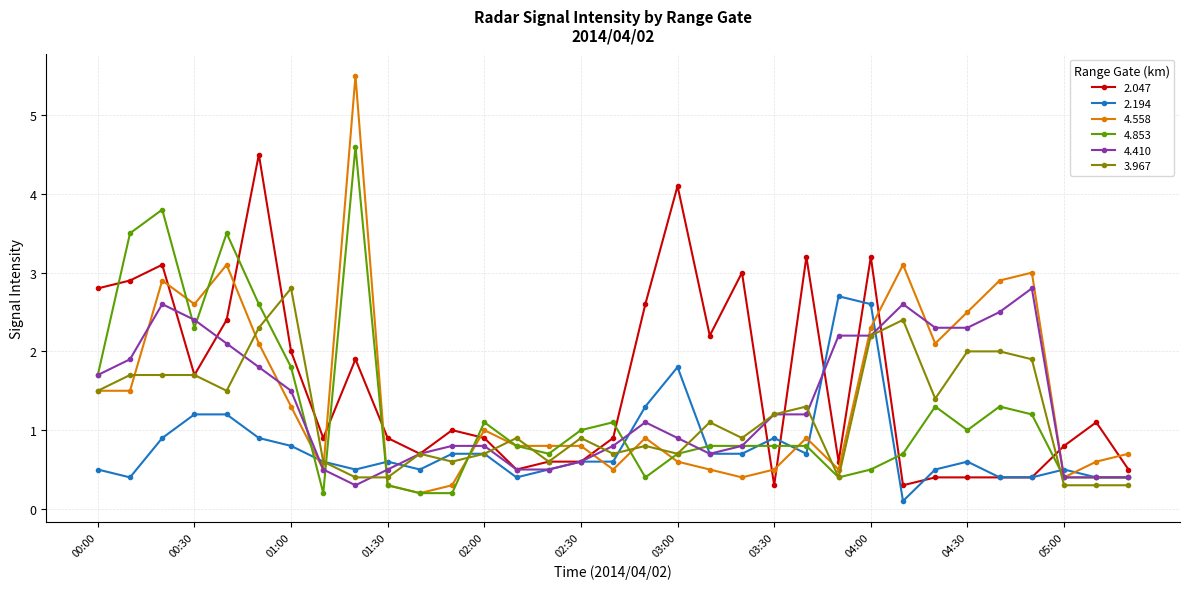

True or false: 4.558 and 2.194 intersect in this chart.

True